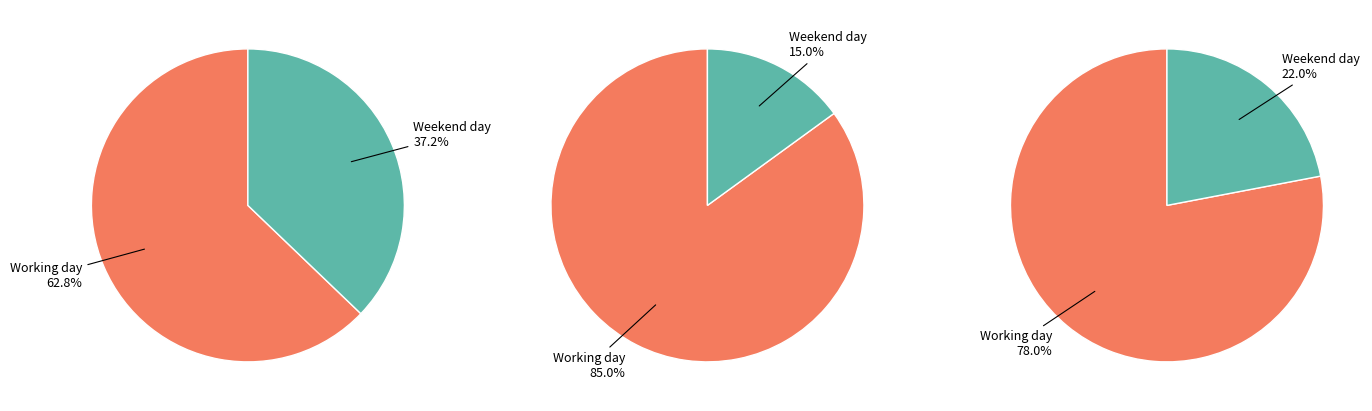

What is the smallest slice in the pie chart?

Weekend day